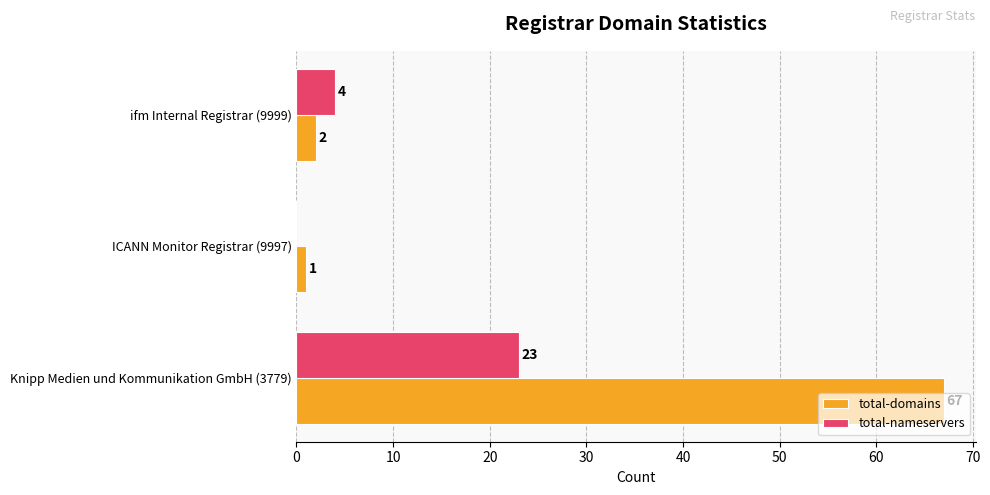

Where is total-nameservers nearest to the value 11?

ifm Internal Registrar (9999)